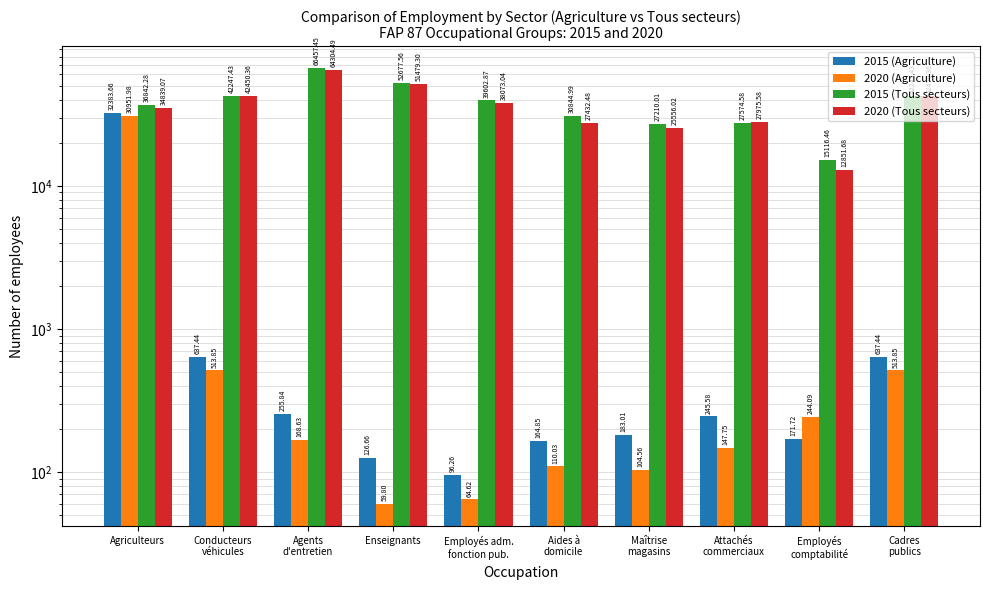

Is it true that 2020 (Agriculture) equals 168.6 at Agents
d'entretien?

True